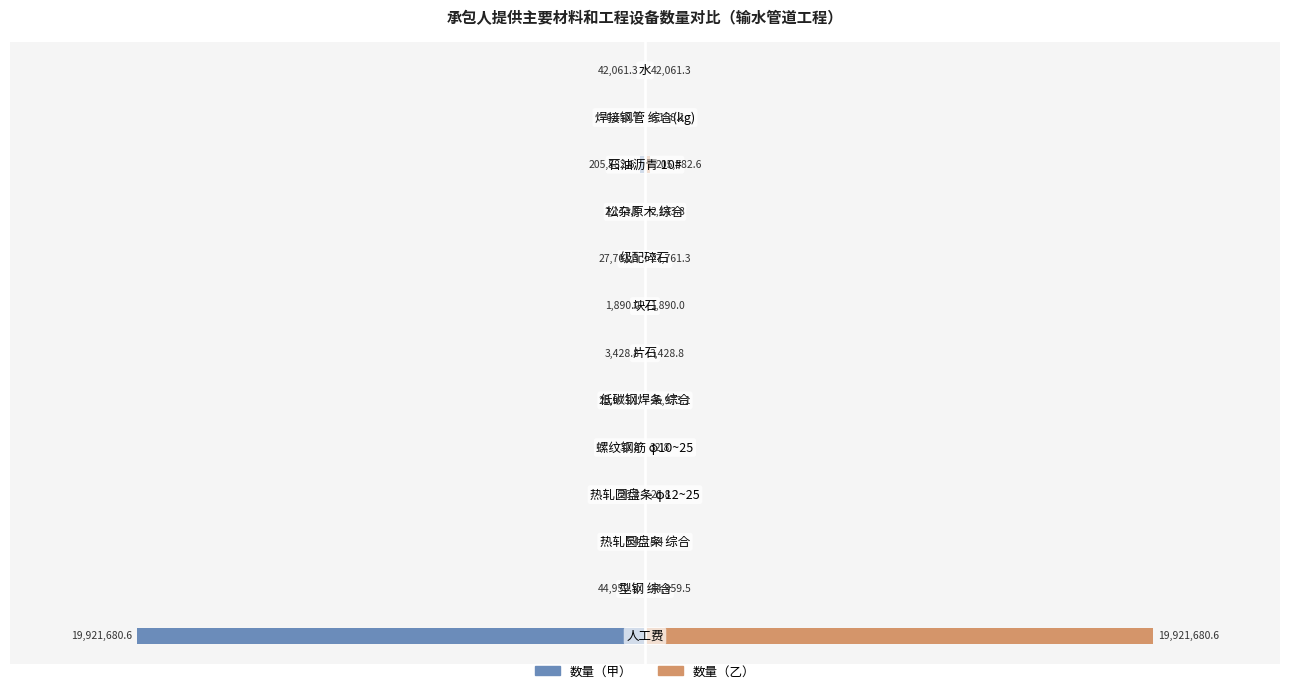

Which series changed the most between −1 and 2?

数量（甲）